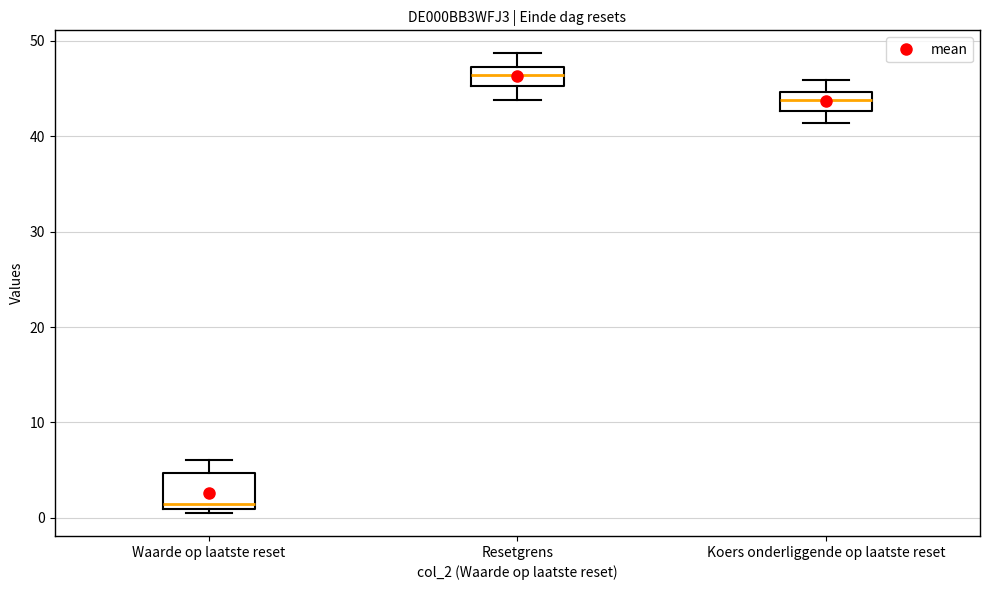

Reading left to right, read every box against the y-axis: the position of its median line, the range the box covers, and the ends of its whiskers. The values are not printed on the chart, so give them approximately, as read against the axis.

Waarde op laatste reset: median 1 (just above the box's lower edge), box 1 to 5, whiskers 1 (just below the box's lower edge) to 6
Resetgrens: median 46, box 45 to 47, whiskers 44 to 49
Koers onderliggende op laatste reset: median 44, box 43 to 45, whiskers 41 to 46